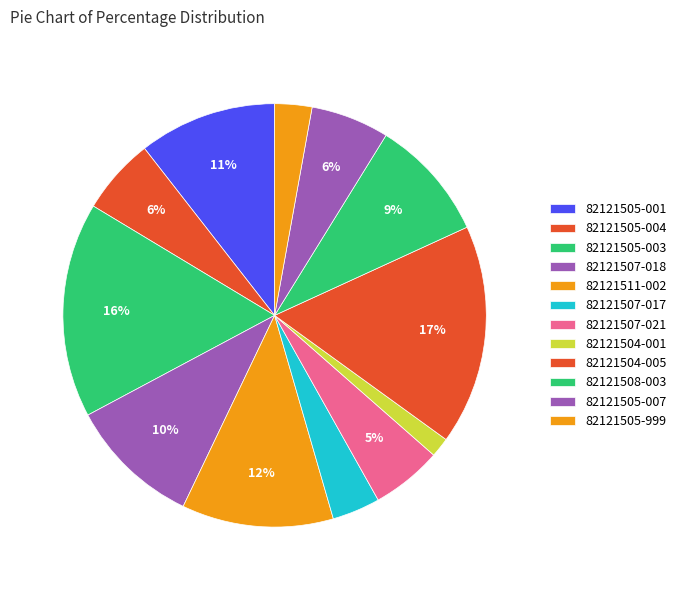

How many segments does this pie chart have?

12